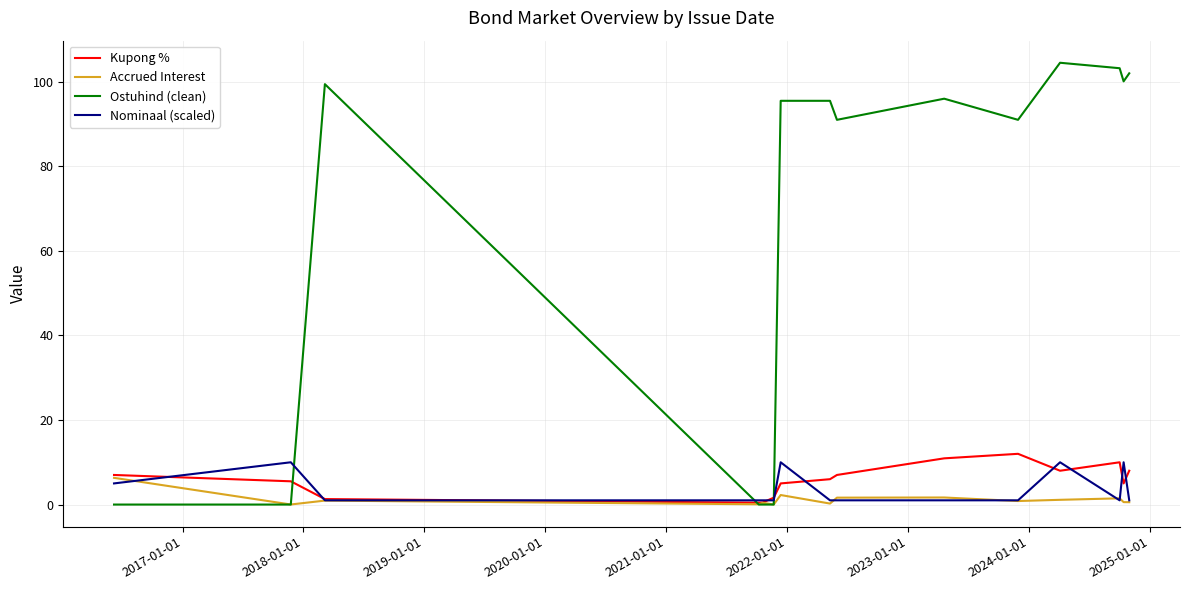

What are all the series names shown in the legend?

Kupong %, Accrued Interest, Ostuhind (clean), Nominaal (scaled)